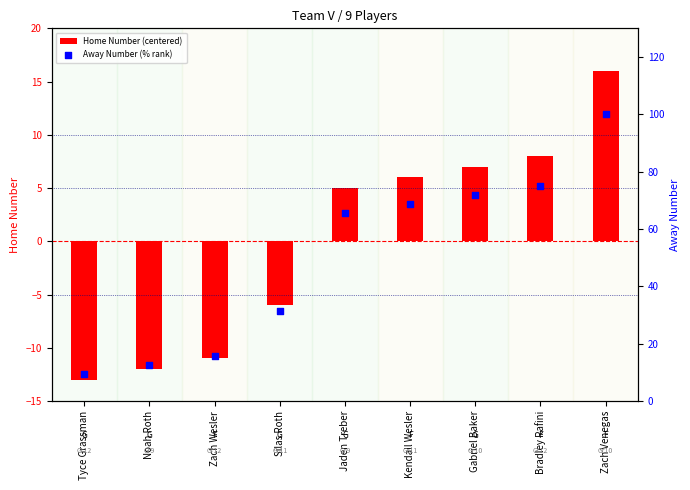

Which series reaches the maximum Y coordinate?

Away Number (% rank)